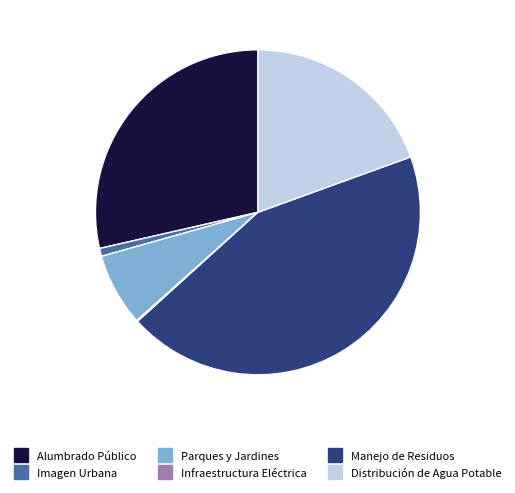

Which category has the biggest portion of the pie?

Manejo de Residuos